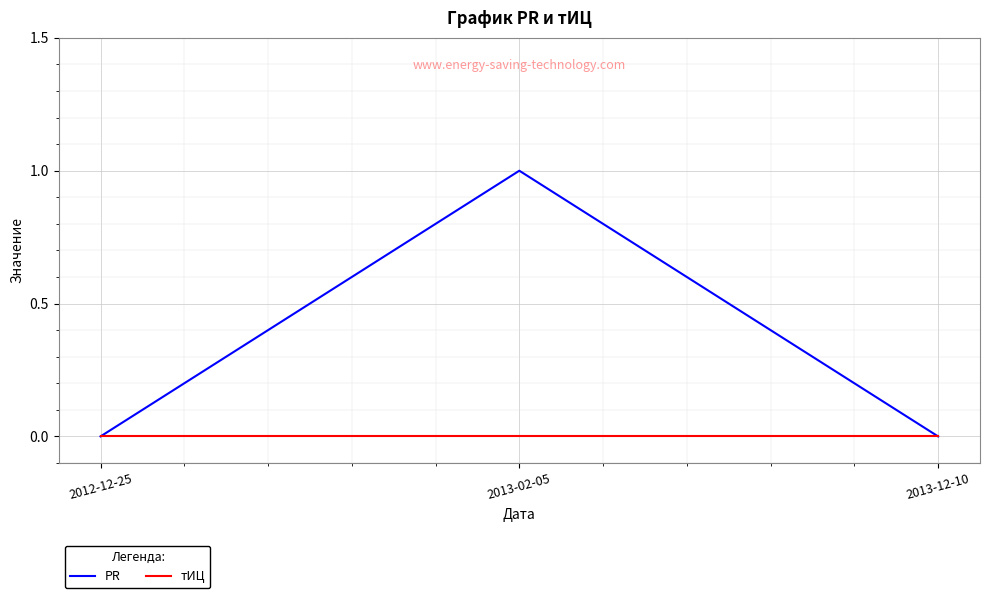

What position from the right is 2013-02-05?

2